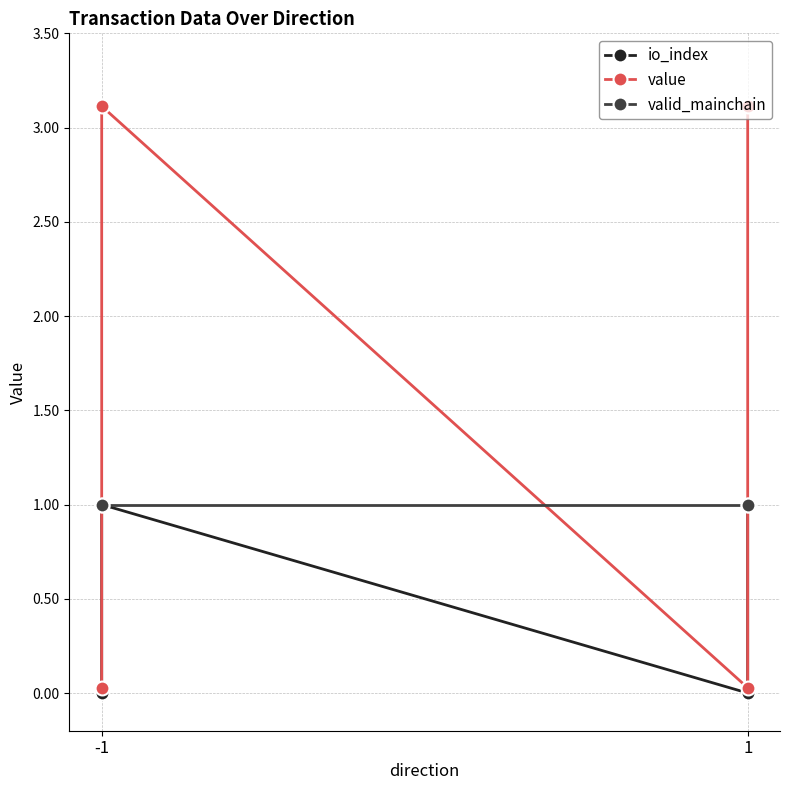

How many times do value and valid_mainchain cross each other?

3